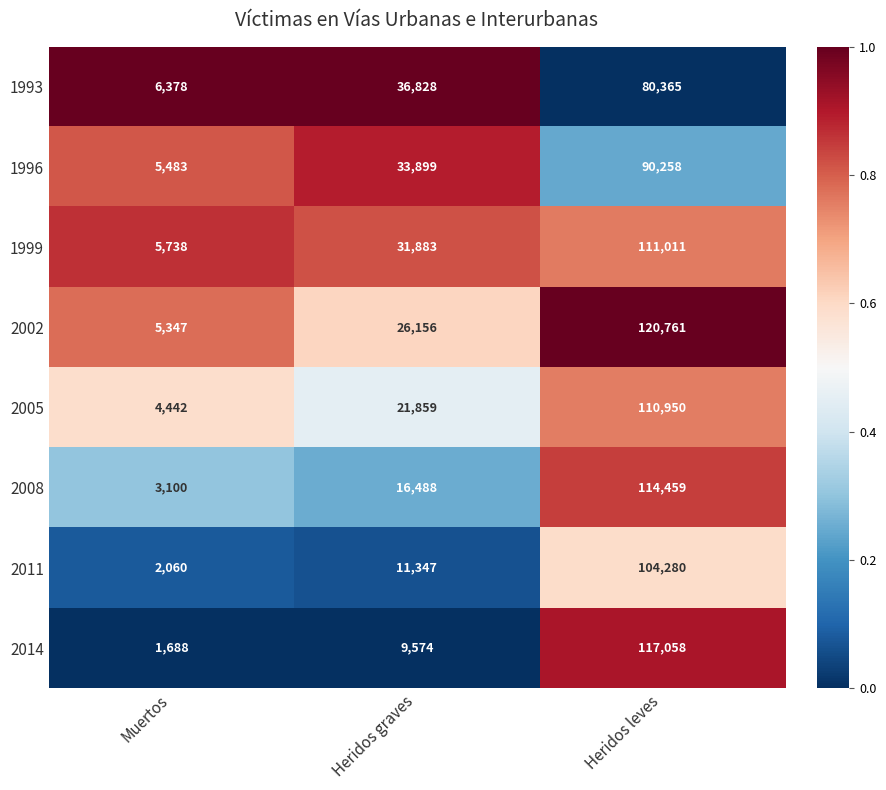

What is the difference between the second highest and minimum values in the 1999 series?

26145